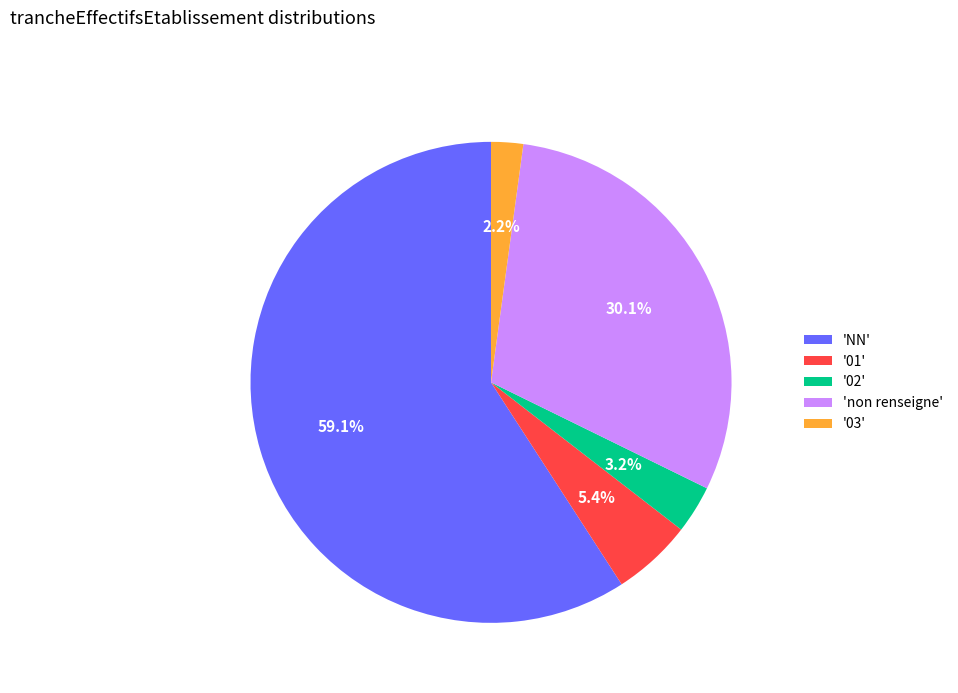

How many slices are in this pie chart?

5